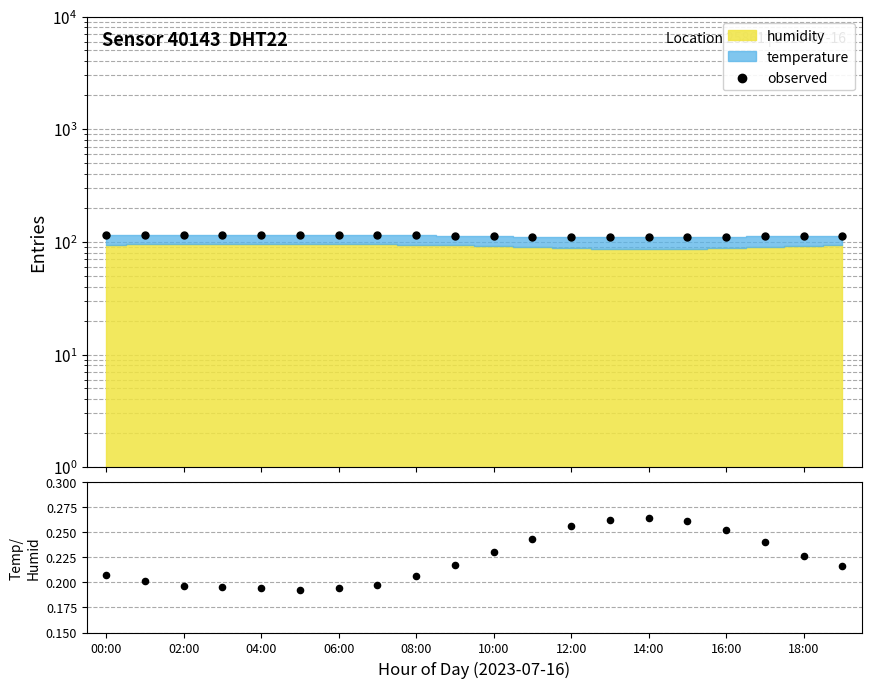

At which category is the sum across all series the highest?

04:00